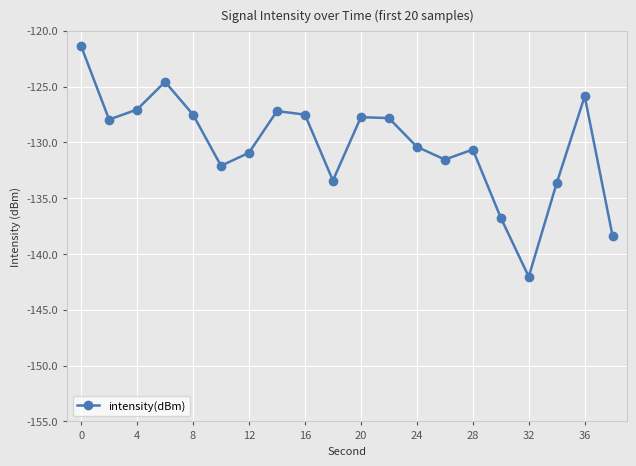

What is the sum of all values?

-2604.6